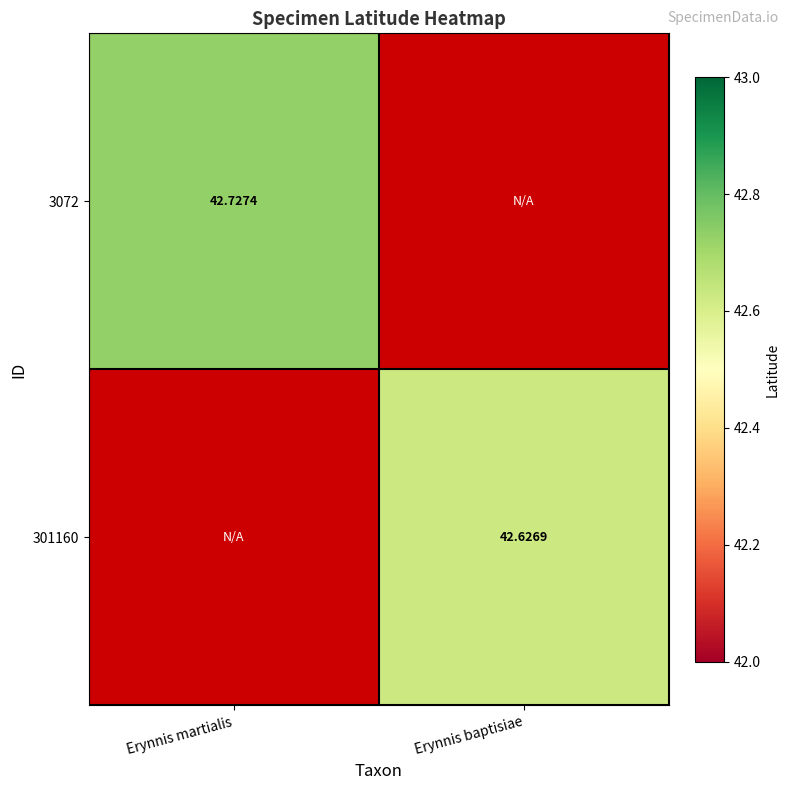

Is the value of 3072 at Erynnis martialis greater than the value of 301160 at Erynnis baptisiae?

Yes